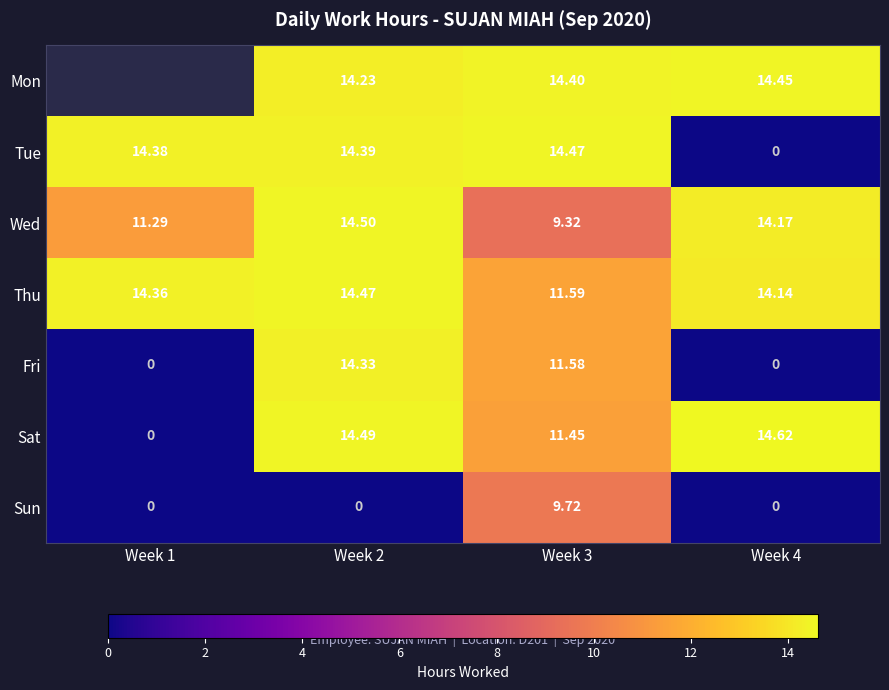

What is the sum of the Thu values at Week 4 and Week 2?

28.6